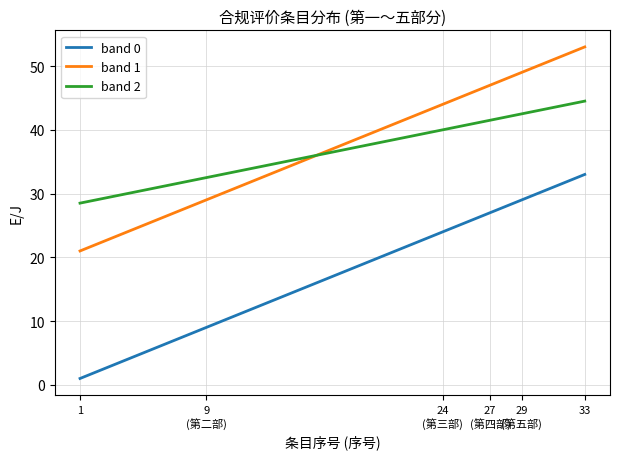

Rank the series by their maximum value, from lowest to highest.

band 0, band 2, band 1